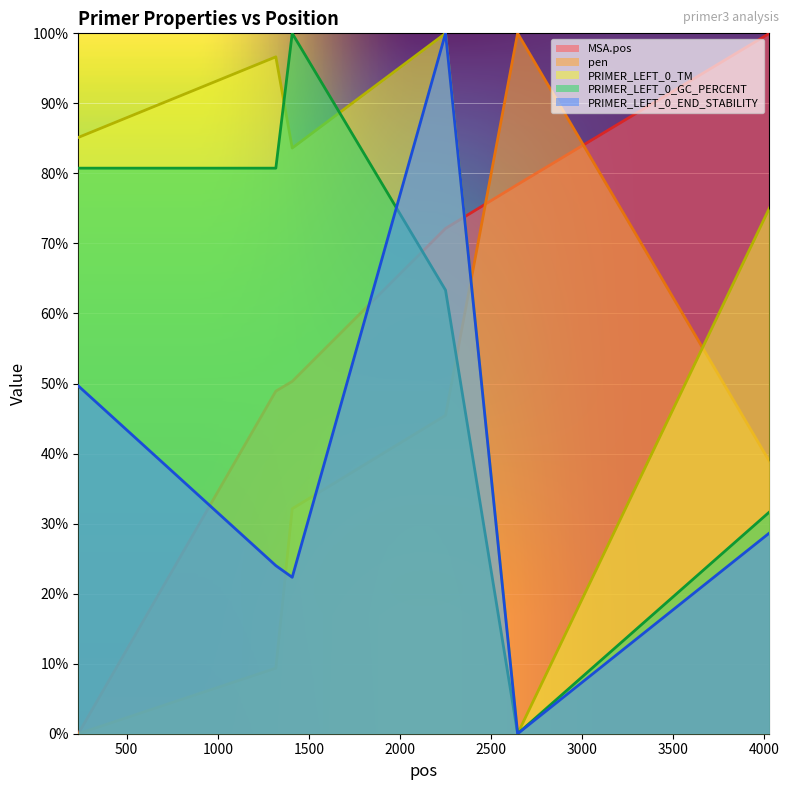

Which category has the highest value in the PRIMER_LEFT_0_GC_PERCENT series?

1409